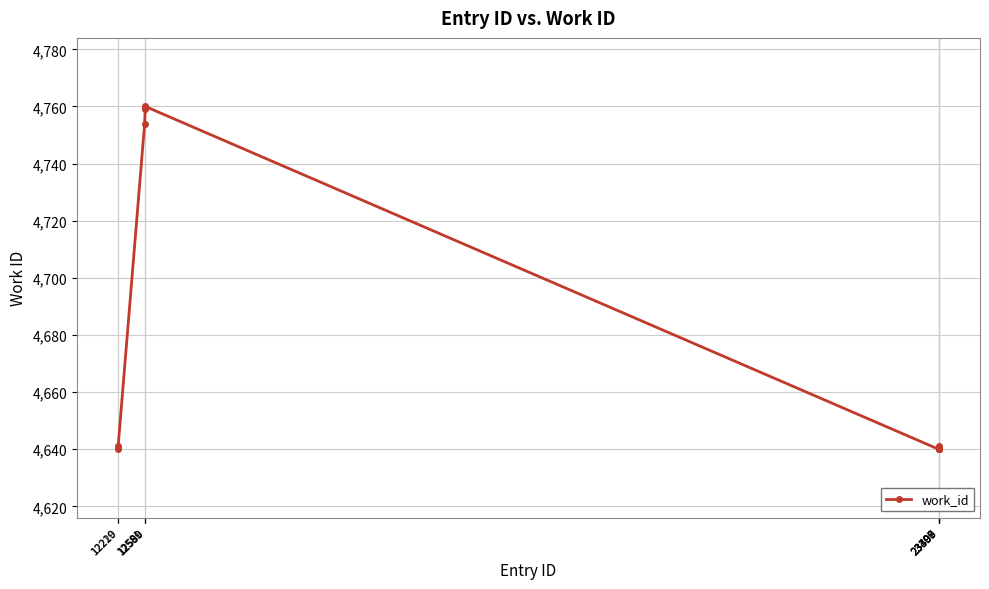

What is the value of the 9th point from the left?

4640